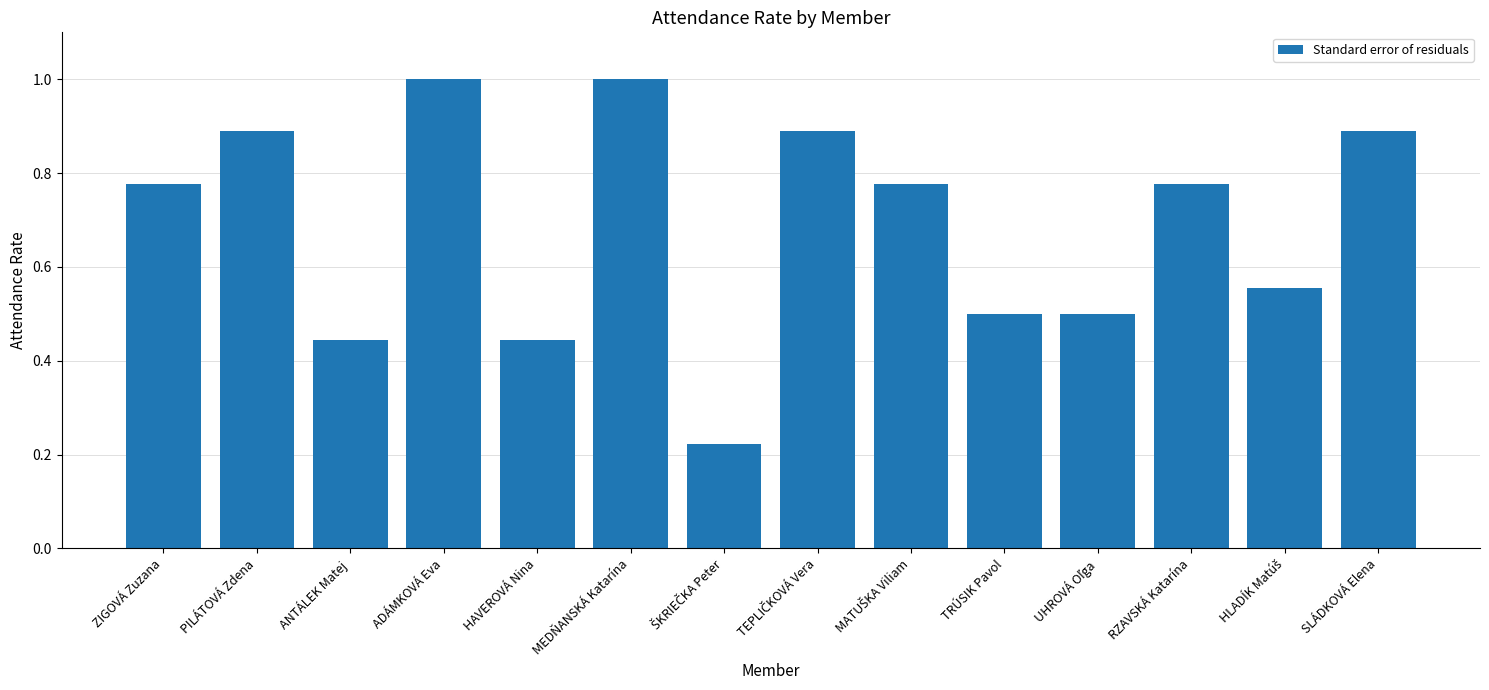

What is the change in value from HAVEROVÁ Nina to SLÁDKOVÁ Elena?

+0.4